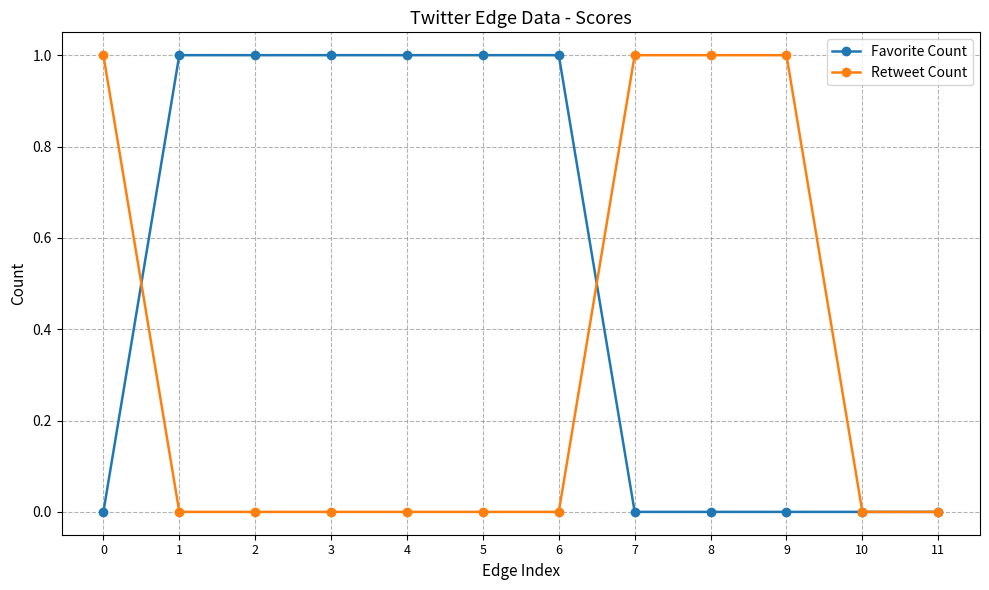

The Retweet Count series shows 0 at 4. True or false?

True